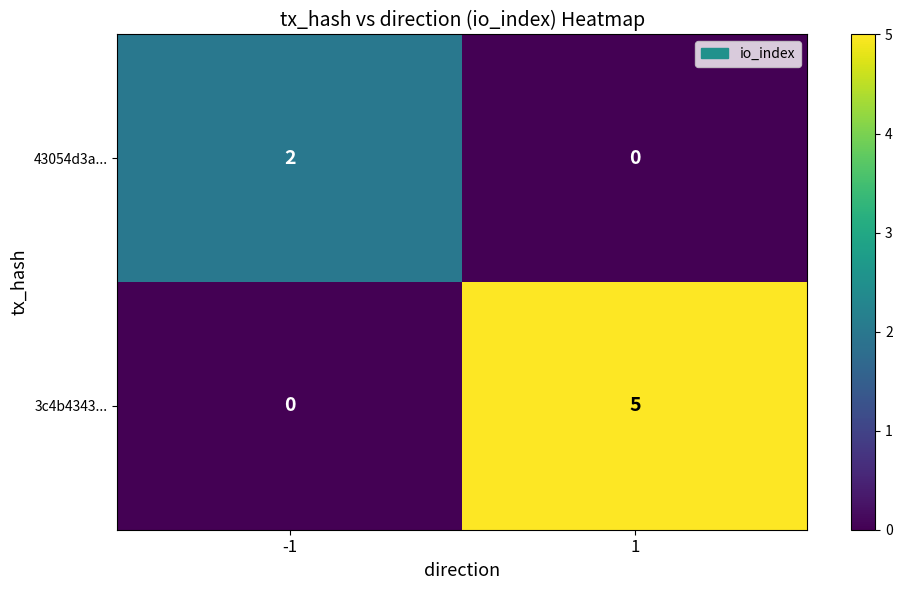

What is the difference between the 3c4b4343... values at 1 and -1?

5